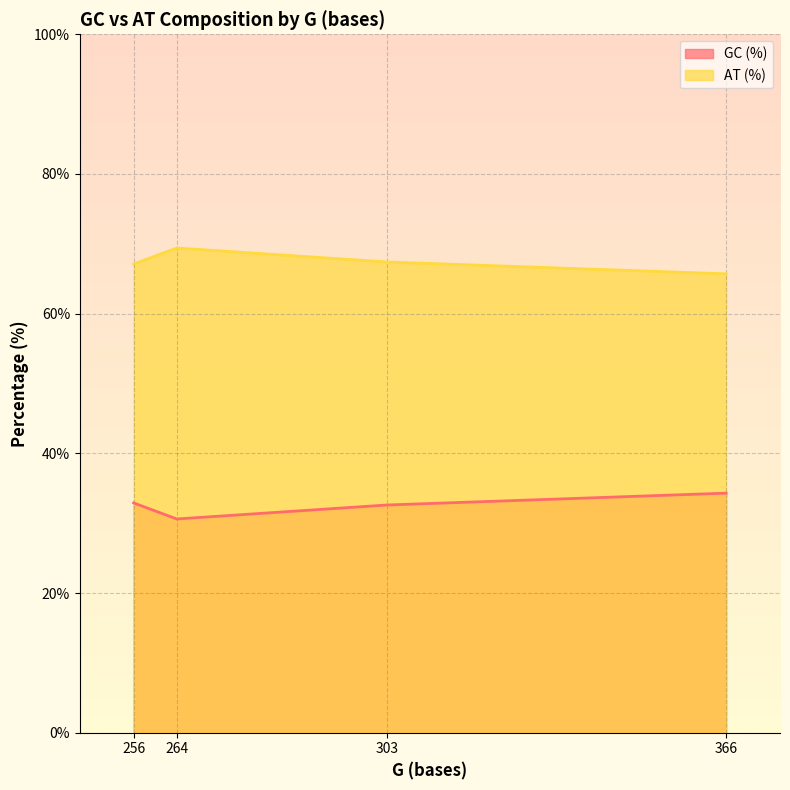

What is the minimum value for GC (%)?

30.6